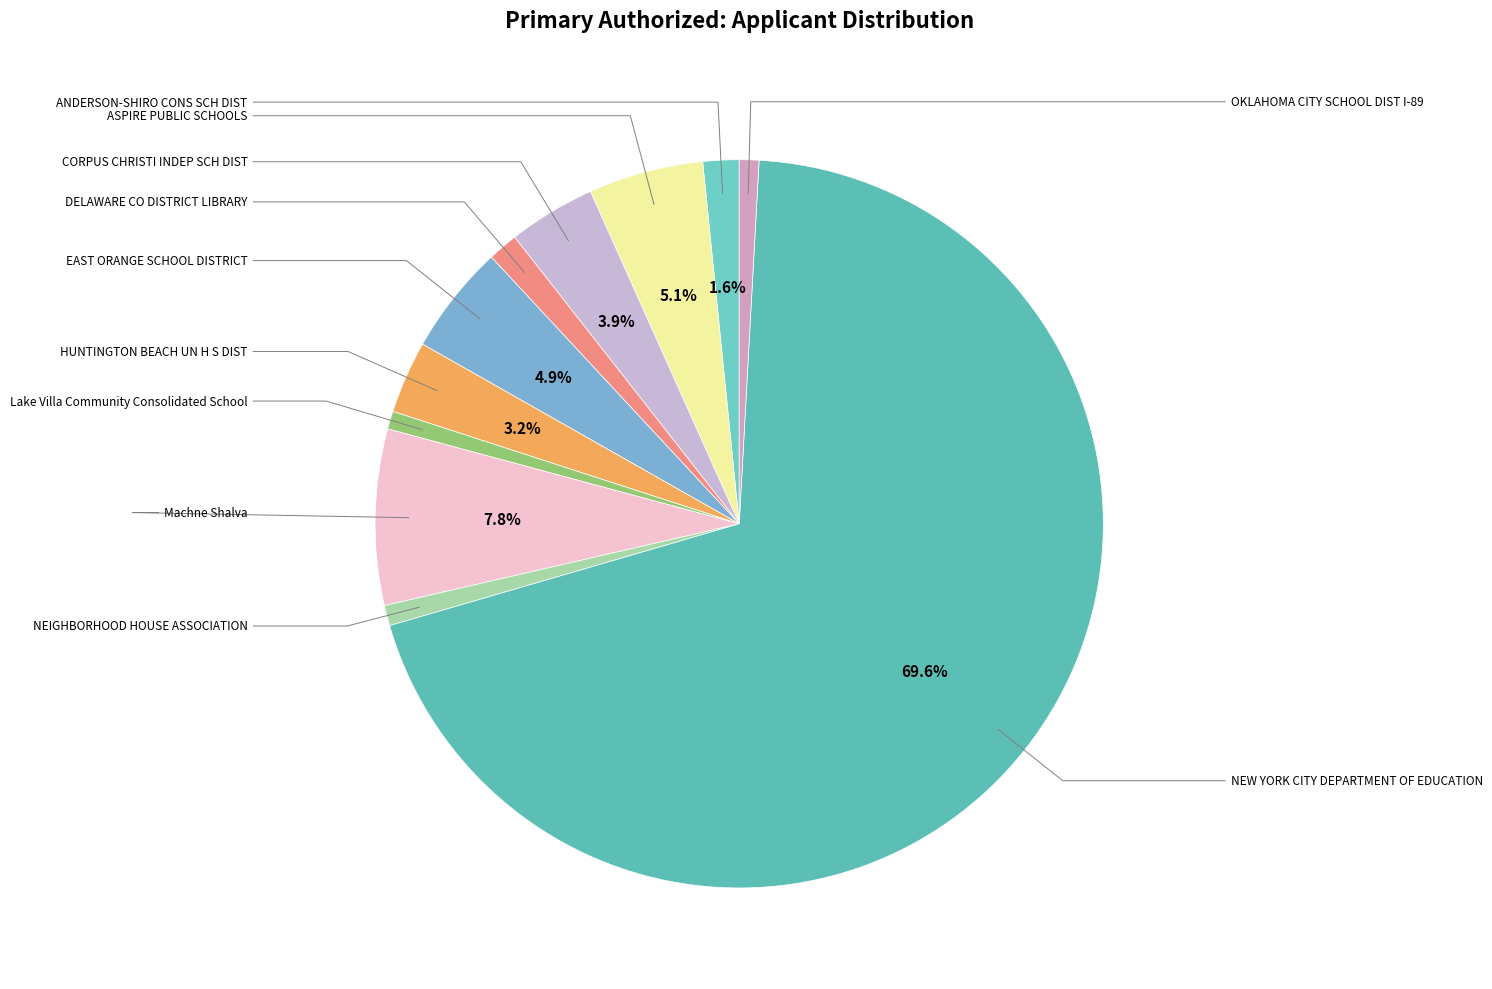

How many slices are in this pie chart?

11